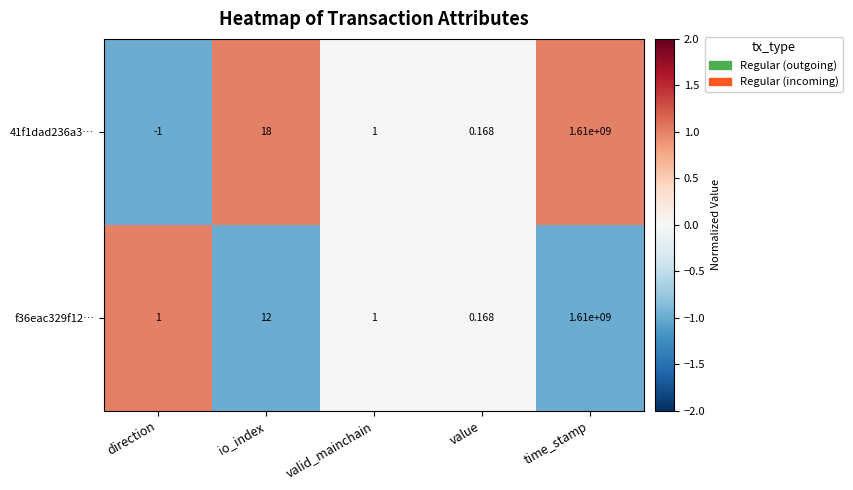

List the labels in order of 41f1dad236a3… value, largest first.

time_stamp, io_index, valid_mainchain, value, direction